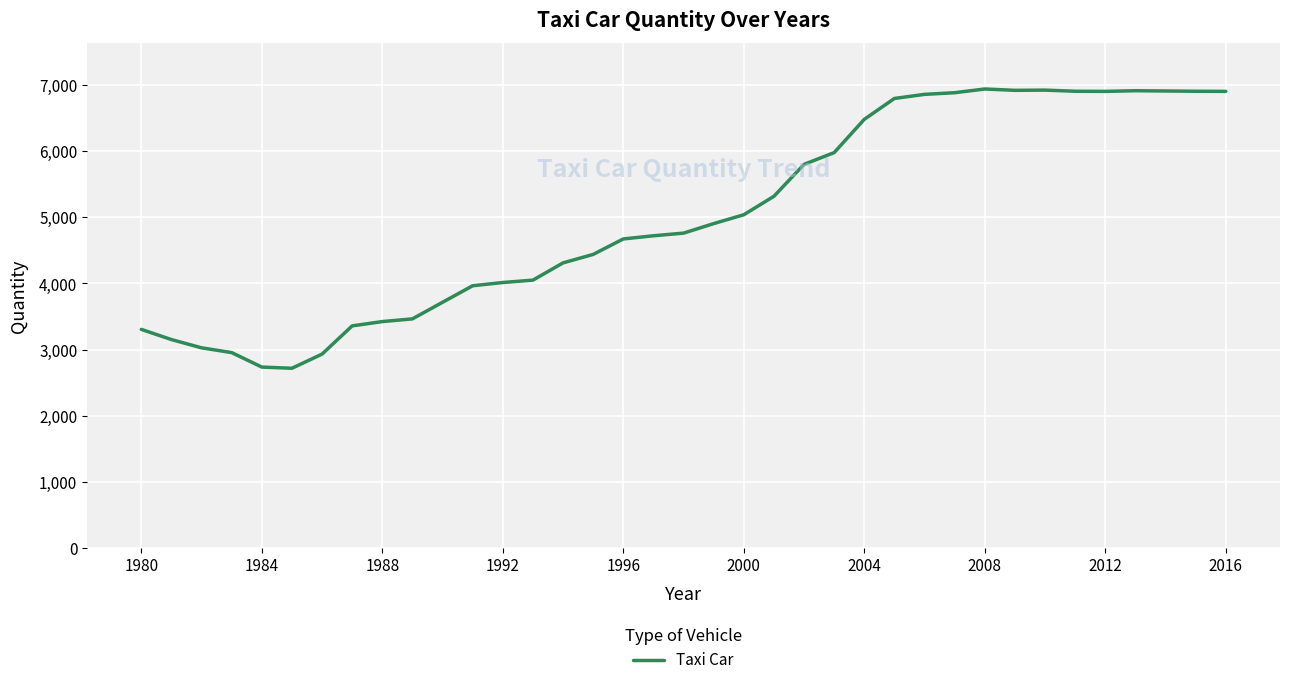

What is the difference between the maximum and minimum values?

4224